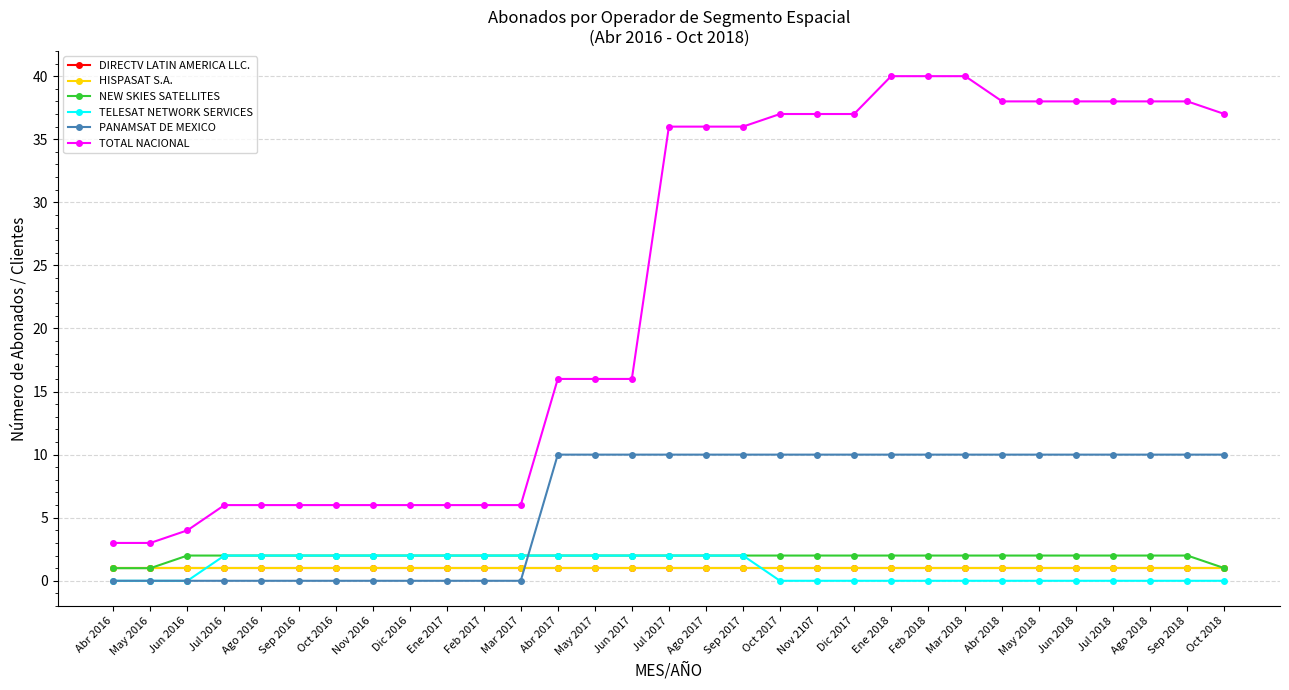

Does the chart have visible grid lines?

Yes